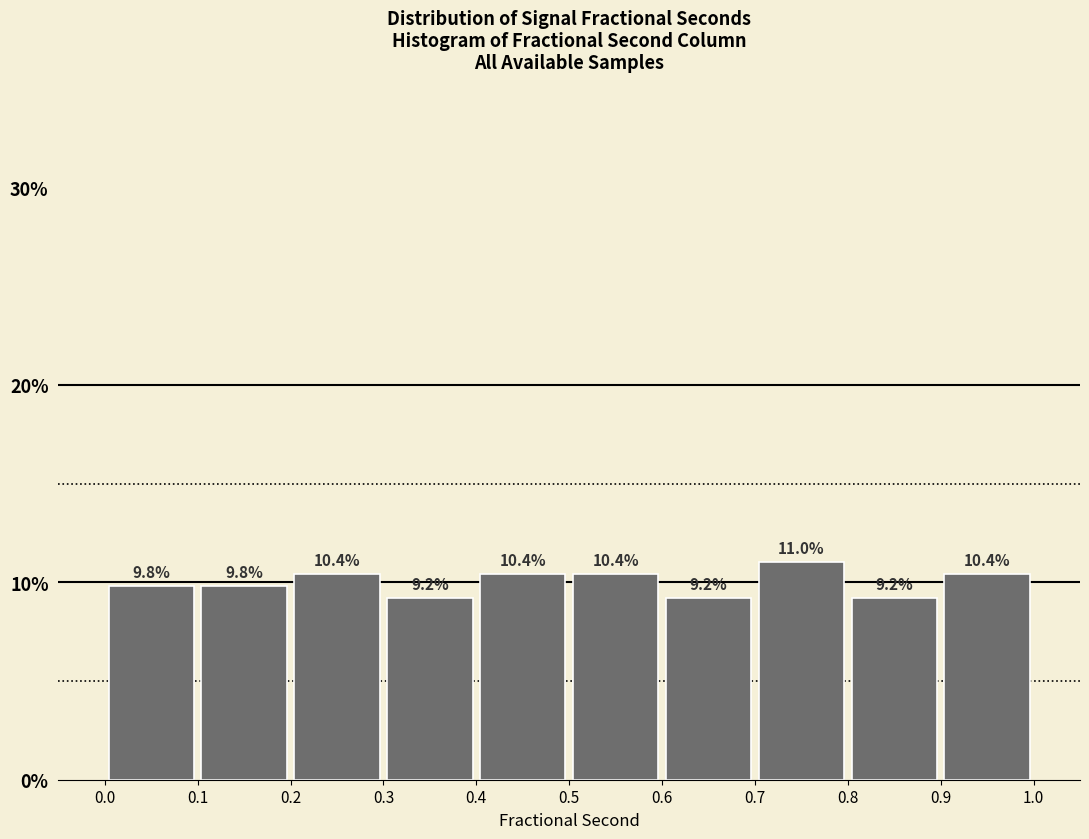

Reading left to right, transcribe this chart: for each bar, give the range it covers on the x-axis and its height.

0.0 to 0.1: 9.8
0.1 to 0.2: 9.8
0.2 to 0.3: 10.4
0.3 to 0.4: 9.2
0.4 to 0.5: 10.4
0.5 to 0.6: 10.4
0.6 to 0.7: 9.2
0.7 to 0.8: 11.0
0.8 to 0.9: 9.2
0.9 to 1.0: 10.4